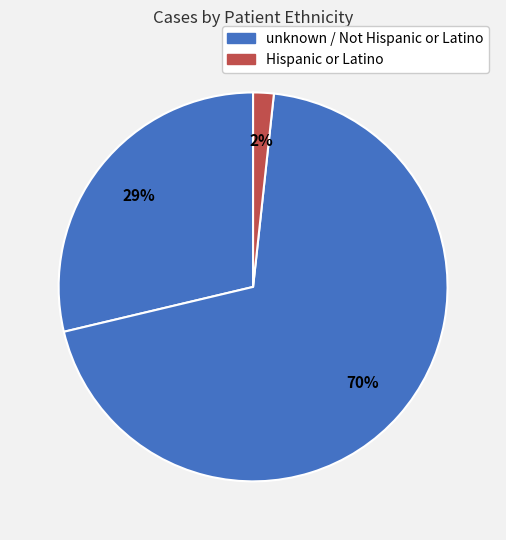

Count the number of slices in the pie.

3